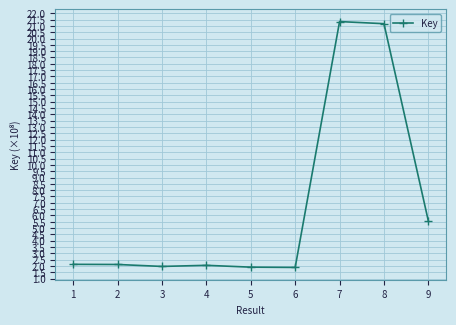

Is this an area chart (filled region under the line)?

No